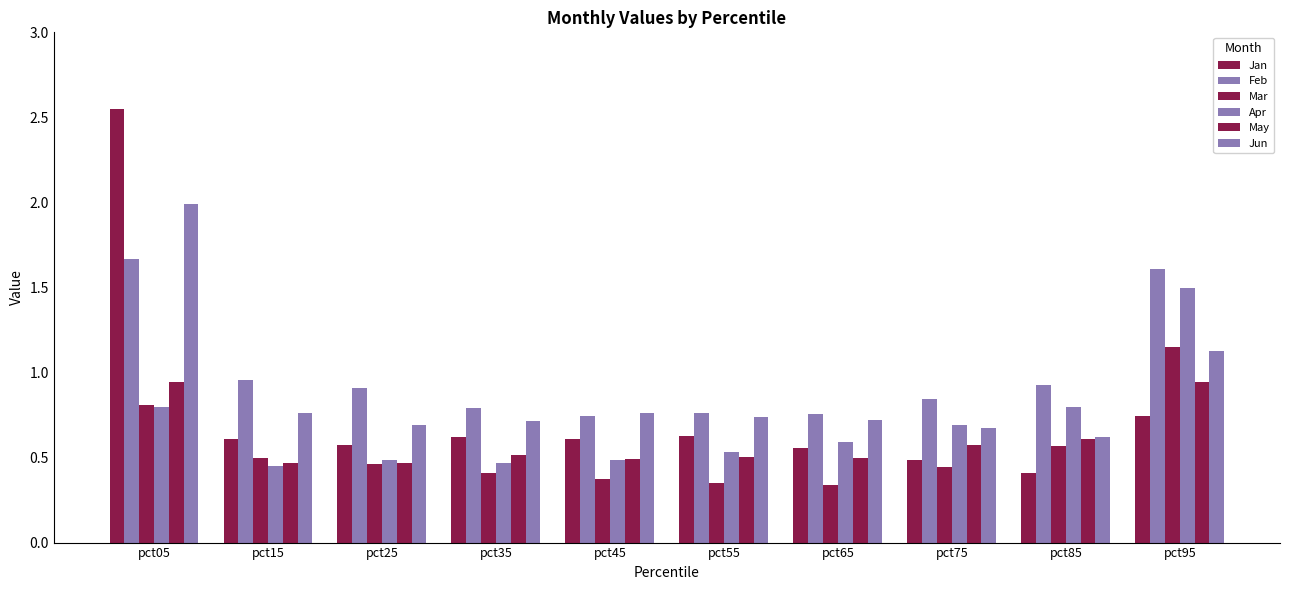

Count the May values in the range 0 to 1.

10